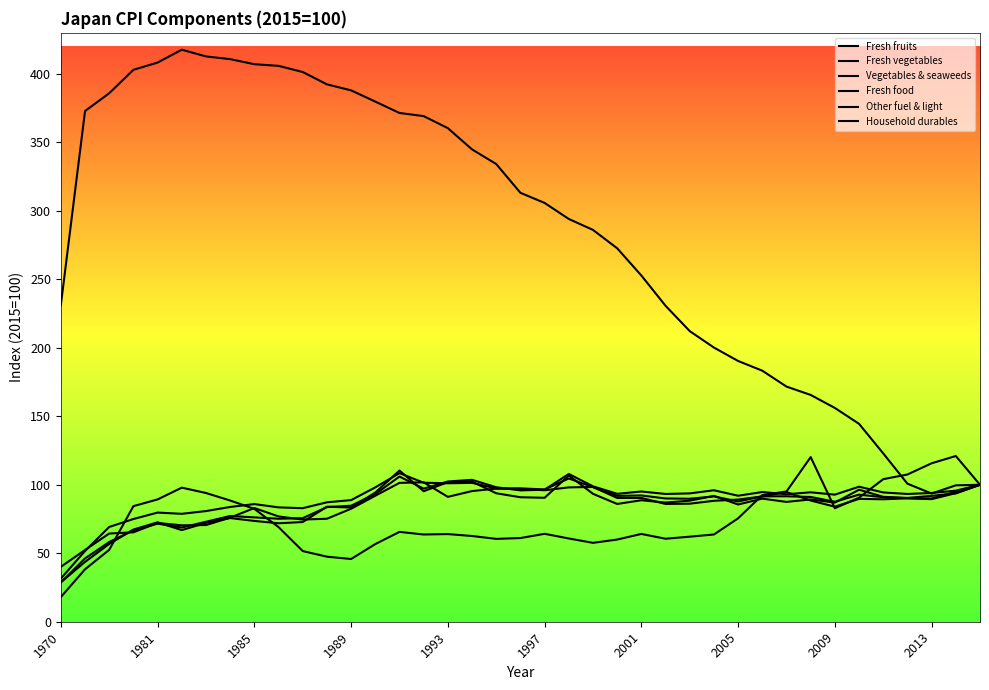

List the series in order of their peak value, highest first.

Household durables, Other fuel & light, Fresh vegetables, Fresh food, Vegetables & seaweeds, Fresh fruits